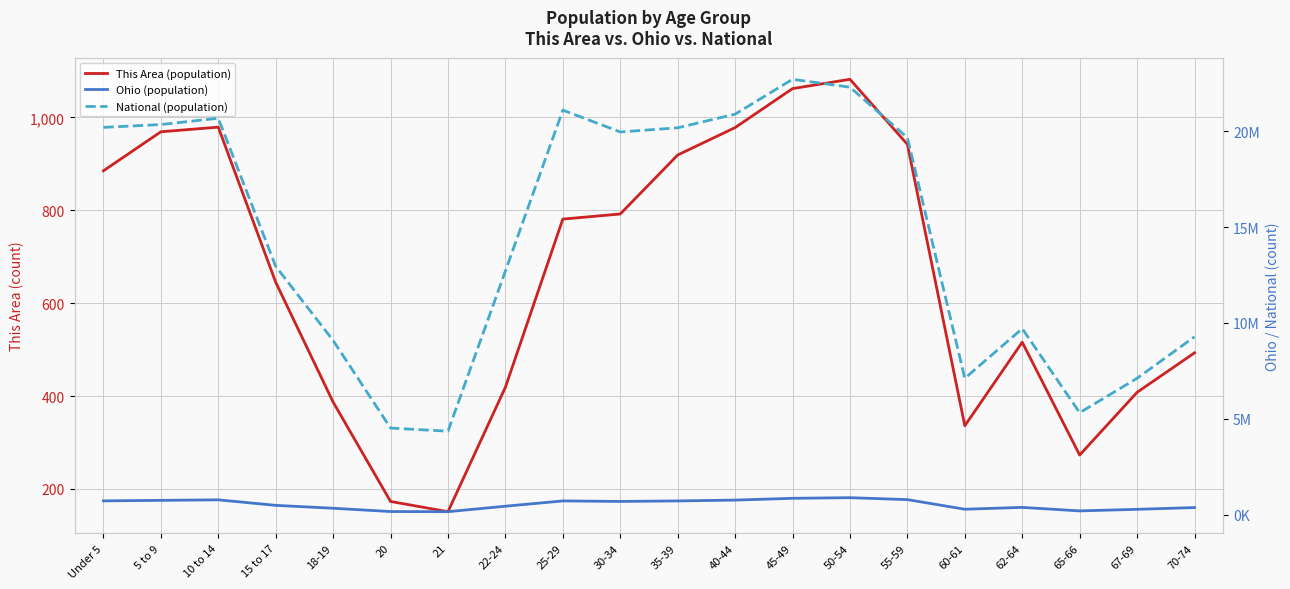

What is the difference between the maximum and second lowest values in the National (population) series?

18189462